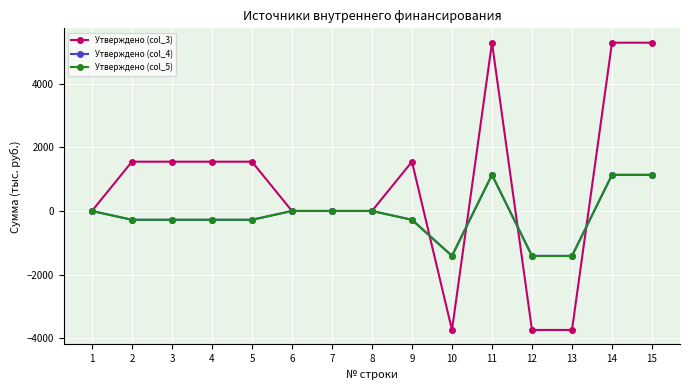

True or false: Утверждено (col_5) has more than 0 interior local peaks.

True